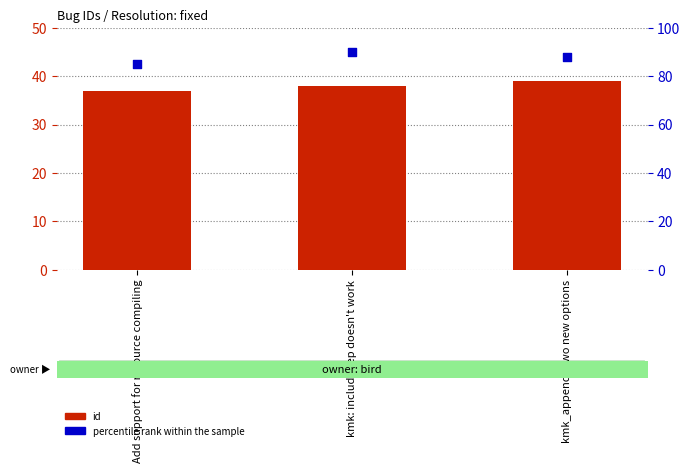

At how many categories does at least one series exceed 62?

3